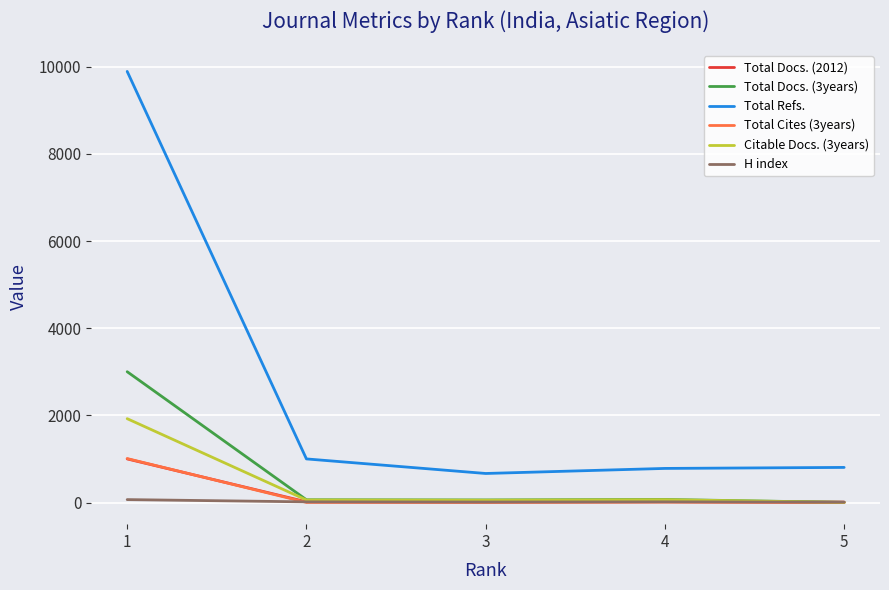

Which series has the widest spread of values?

Total Refs.